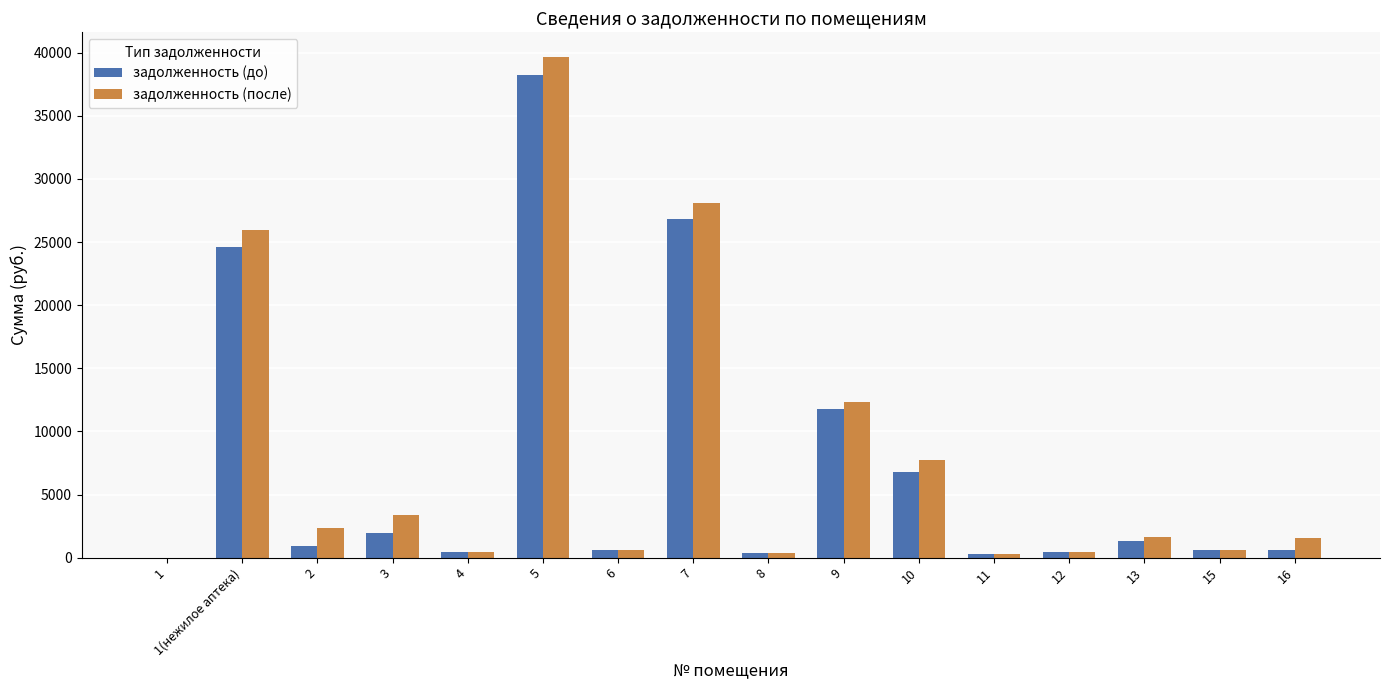

Does the chart contain stacked bars?

No